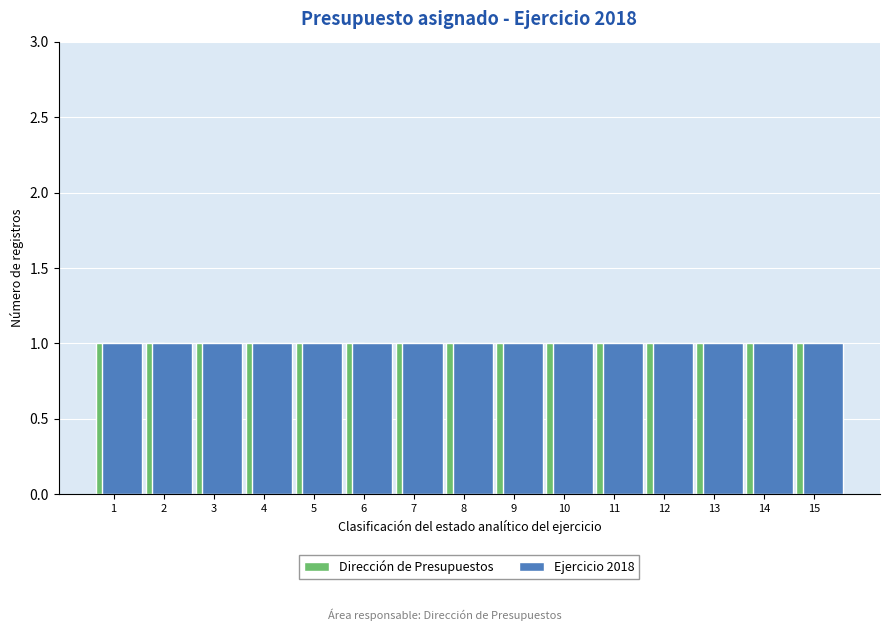

Does the chart contain any negative values?

No